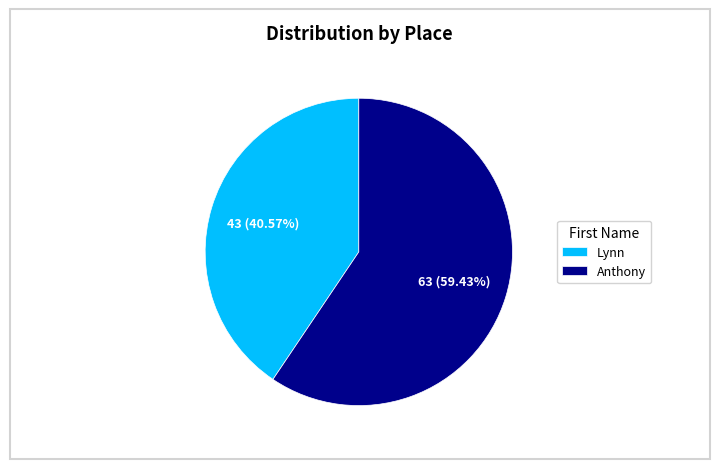

True or false: Lynn accounts for 41% of the total.

True